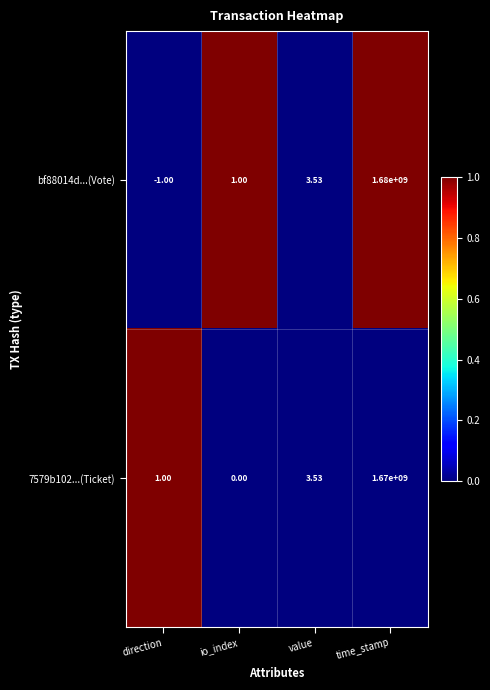

At which category is the sum across all series the highest?

time_stamp